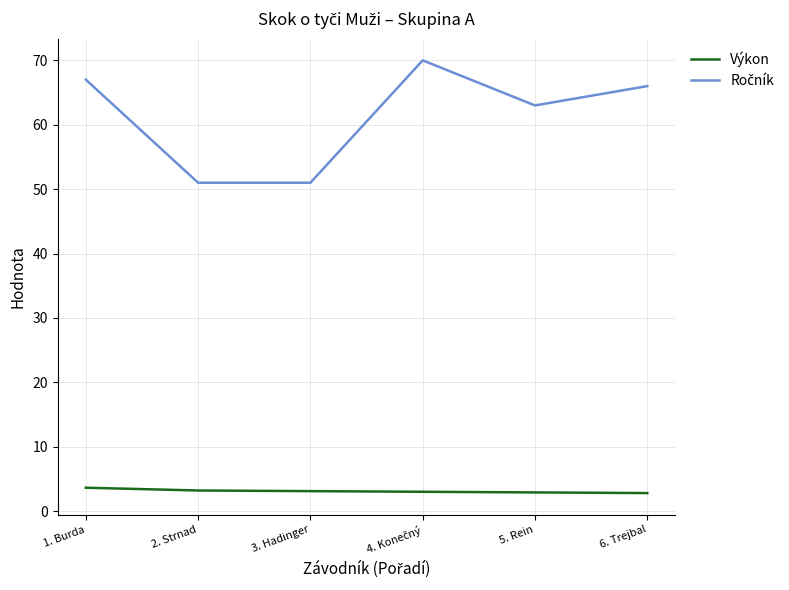

What is the lowest value of the Výkon series?

2.8